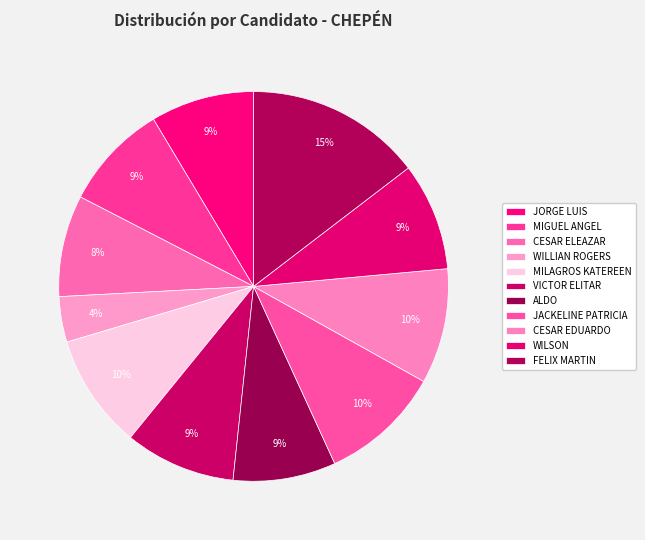

What is the ratio of the value at ALDO to the value at MILAGROS KATEREEN?

0.9